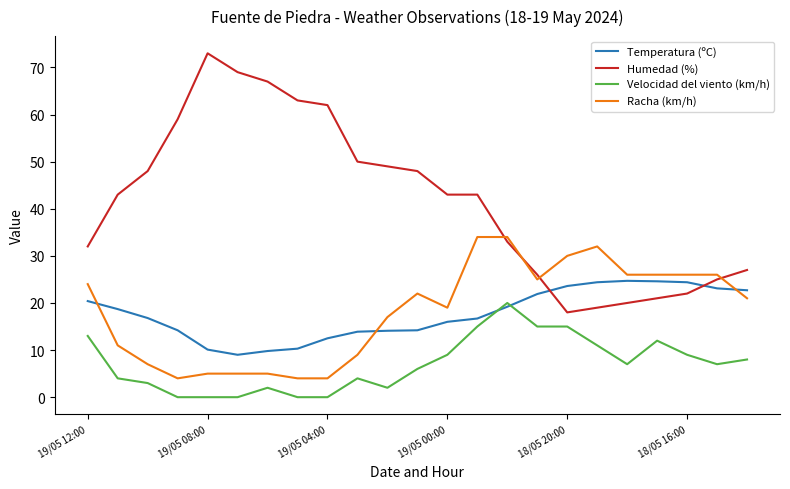

True or false: Velocidad del viento (km/h) and Racha (km/h) cross at least once.

False